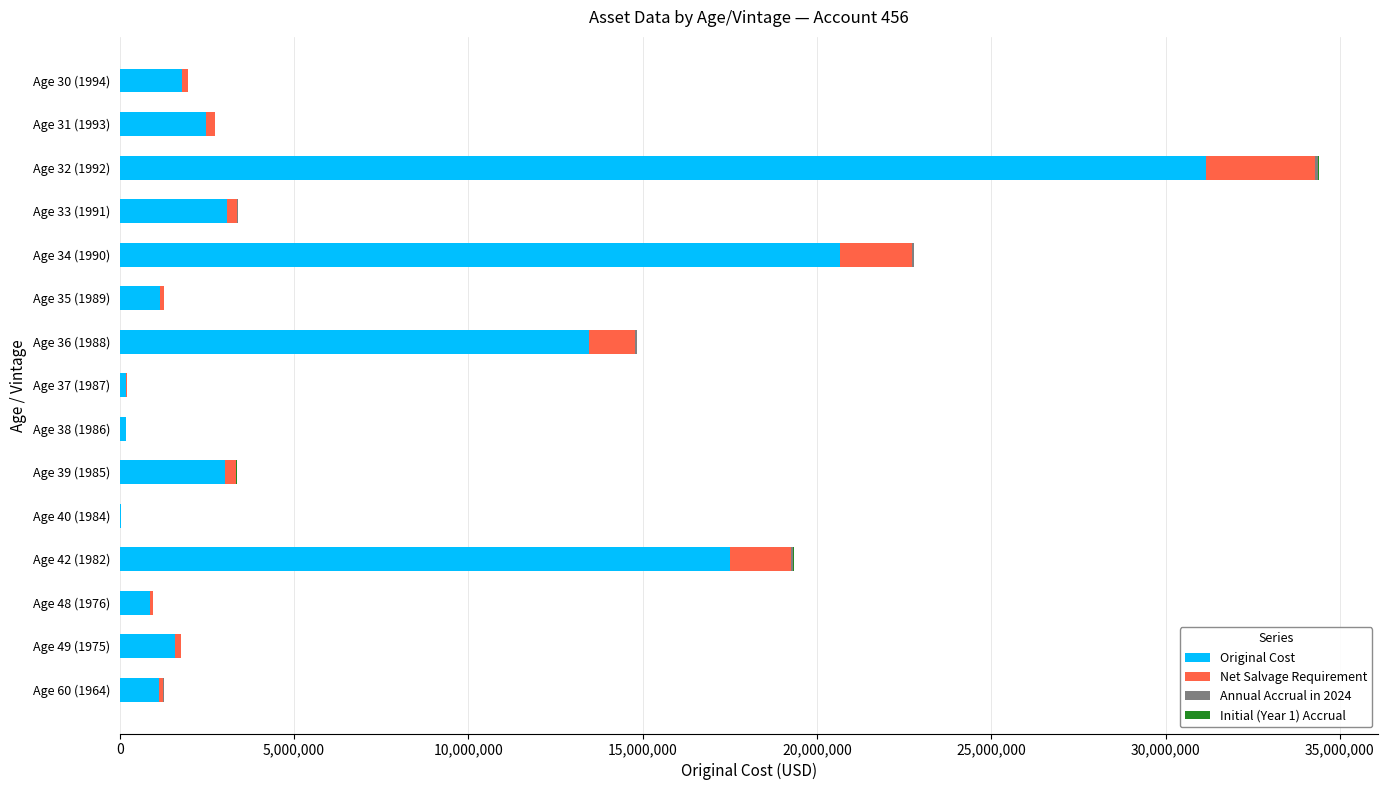

At which category is the sum across all series the highest?

Age 32 (1992)